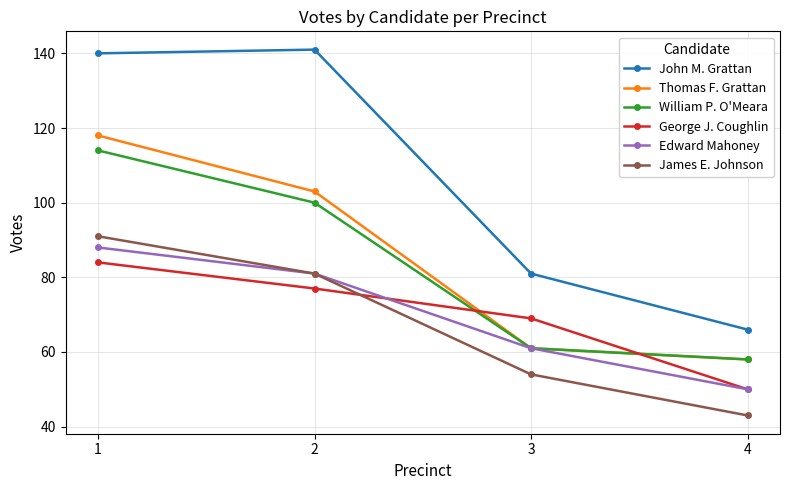

List the labels in order of Thomas F. Grattan value, largest first.

1, 2, 3, 4